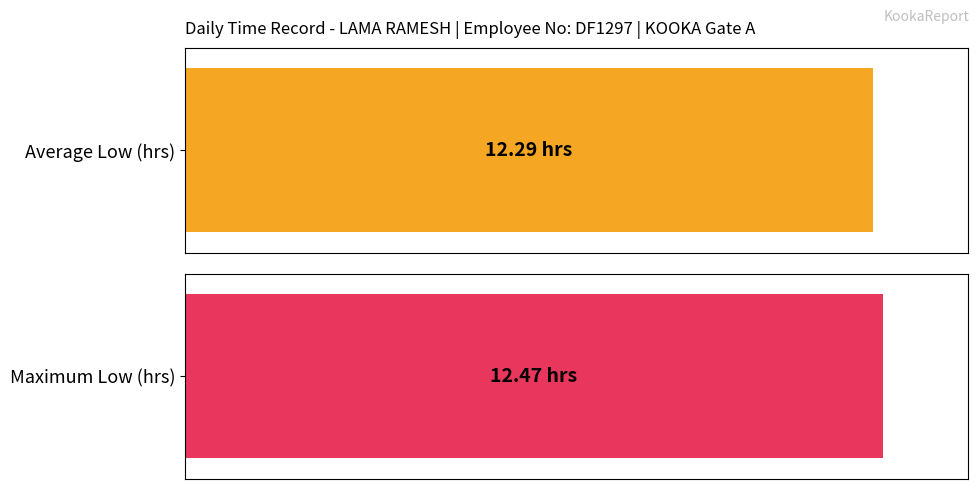

What is the maximum value shown in the chart?

12.5